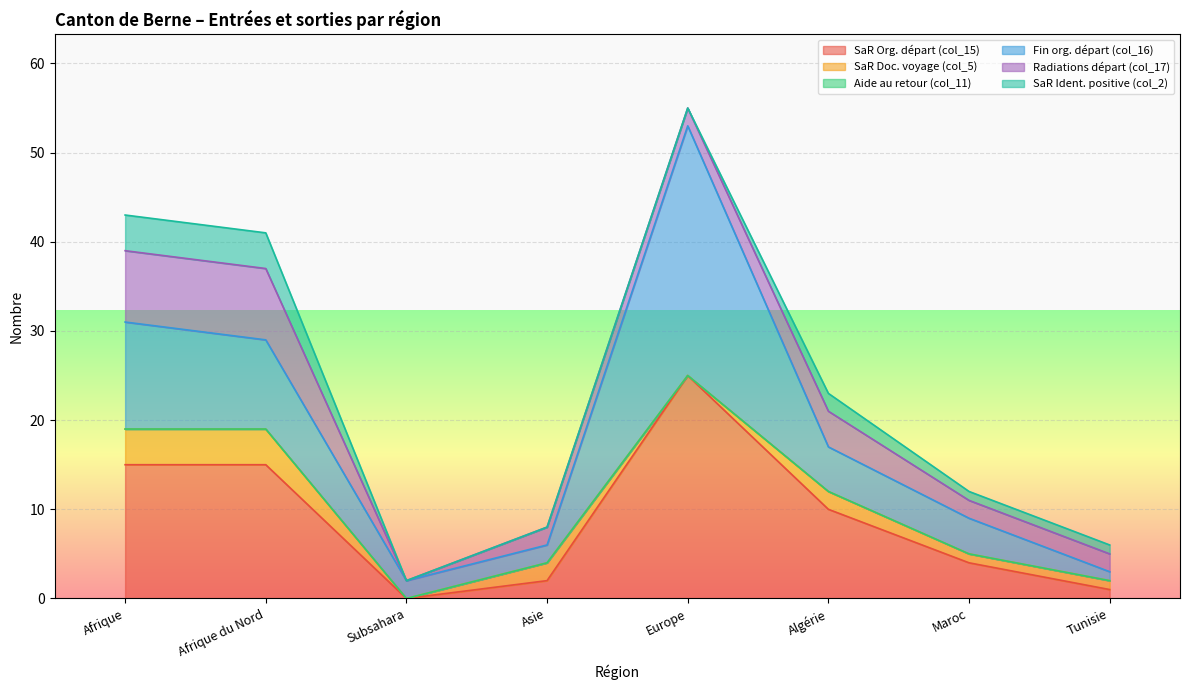

What are all the series names shown in the legend?

SaR Org. départ (col_15), SaR Doc. voyage (col_5), Aide au retour (col_11), Fin org. départ (col_16), Radiations départ (col_17), SaR Ident. positive (col_2)